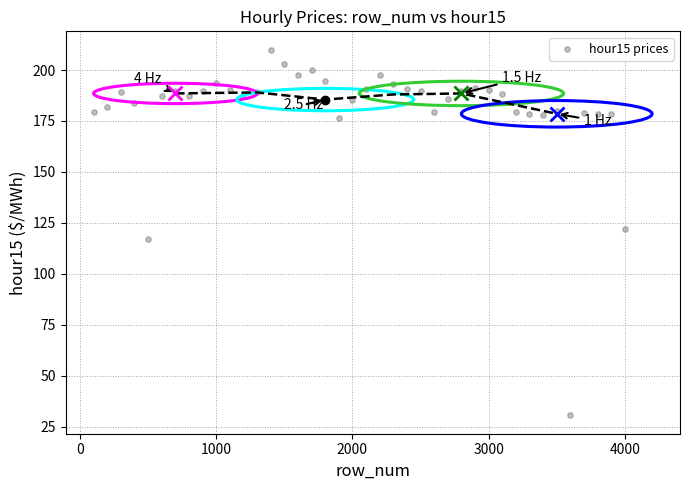

What is the range of X values (max minus min)?

3900.0